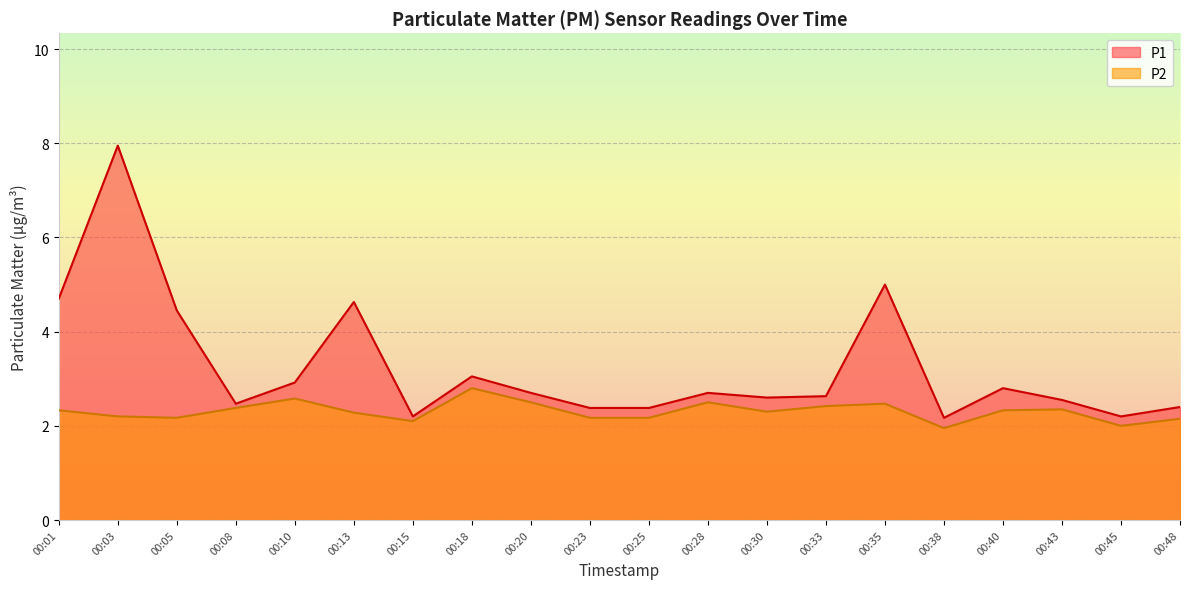

Read the P2 value at 00:25.

2.2